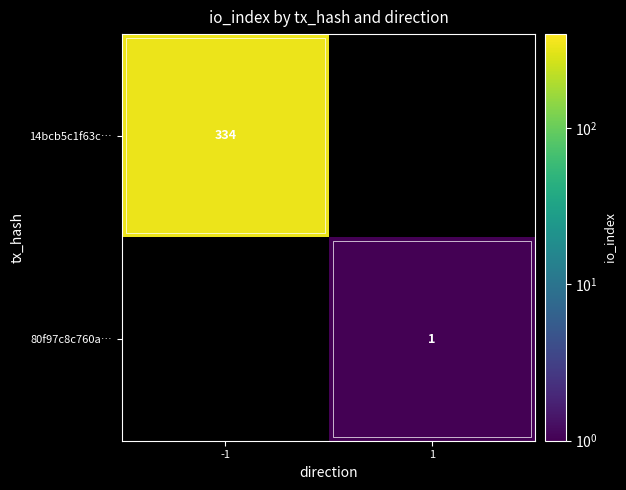

The 80f97c8c760a… series shows 1 at 1. True or false?

True